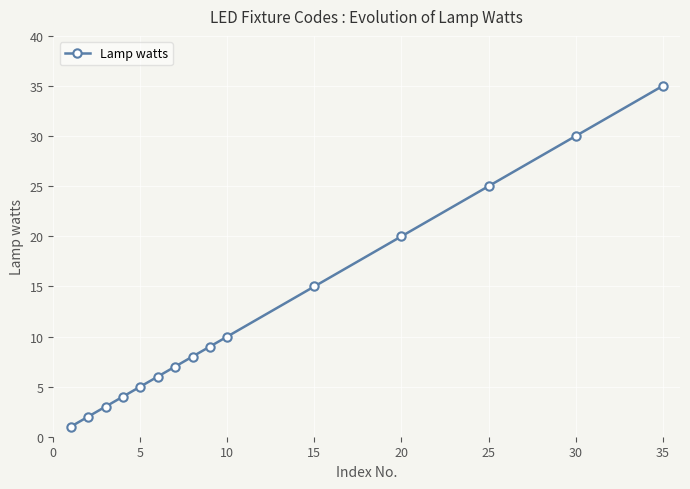

What is the difference between the maximum and minimum values?

34